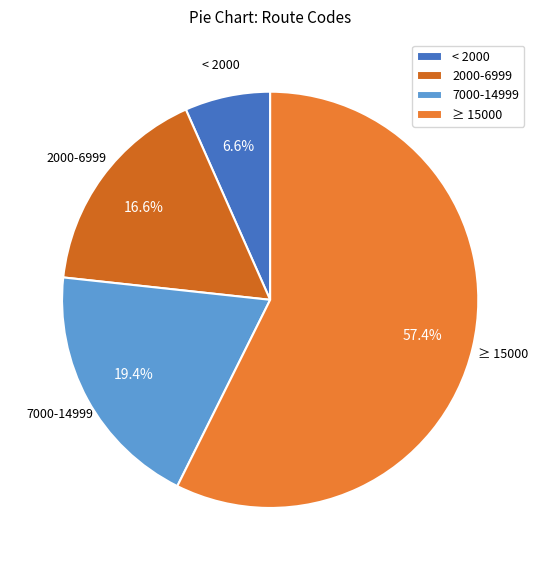

Approximately how many times larger is the value at 7000-14999 compared to ≥ 15000?

0.3